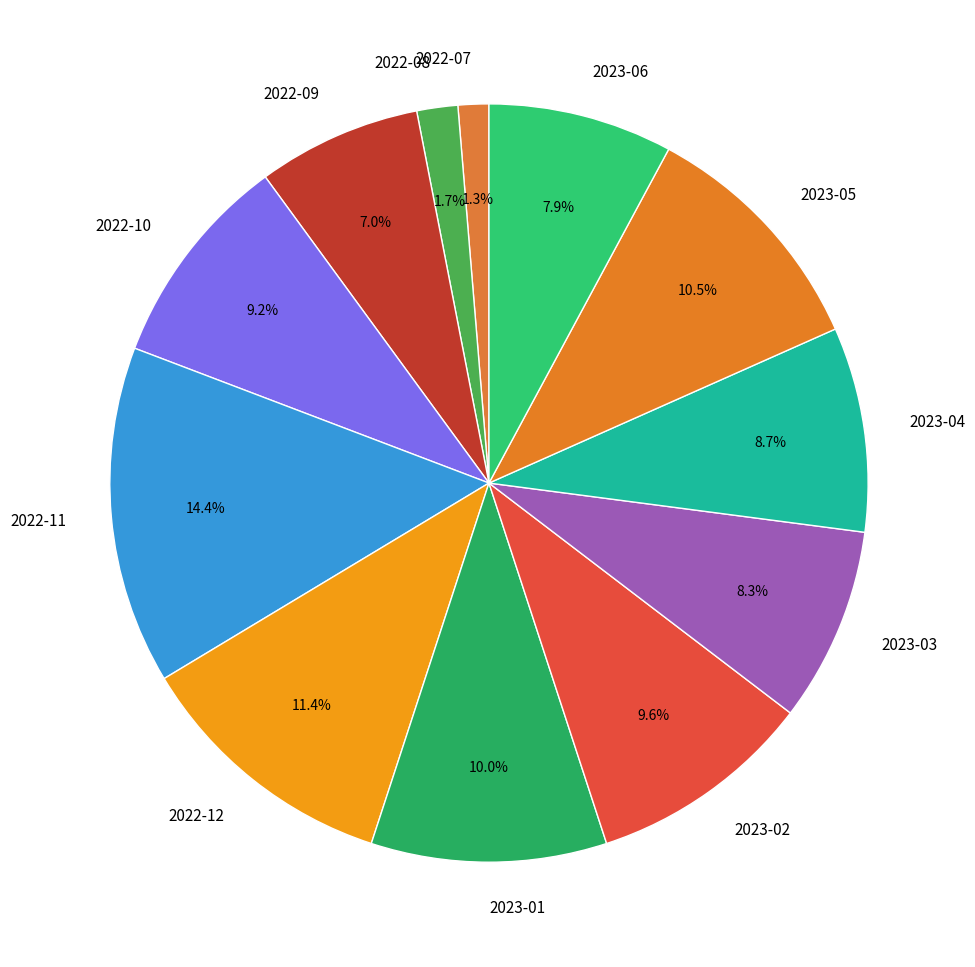

What is the ratio of the value at 2022-10 to the value at 2023-06?

1.2